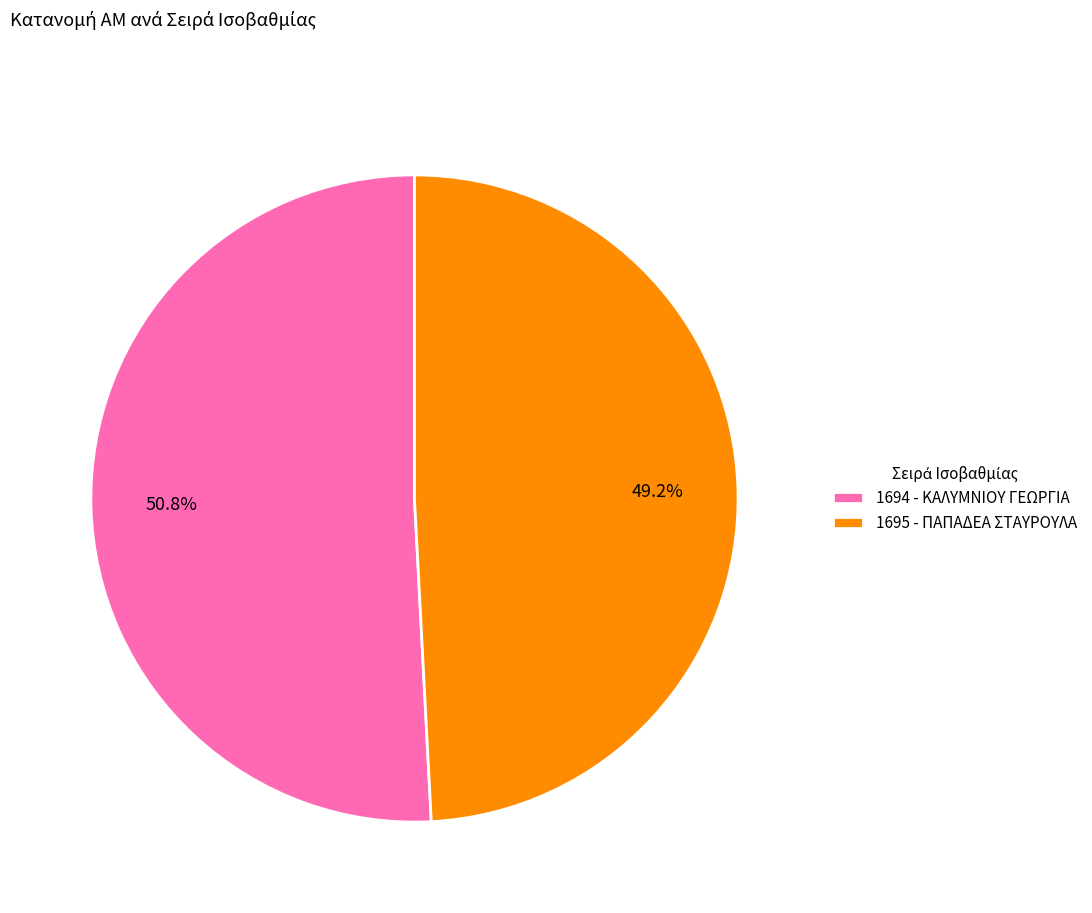

Approximately how many times larger is the value at 1694 - ΚΑΛΥΜΝΙΟΥ ΓΕΩΡΓΙΑ compared to 1695 - ΠΑΠΑΔΕΑ ΣΤΑΥΡΟΥΛΑ?

1.0